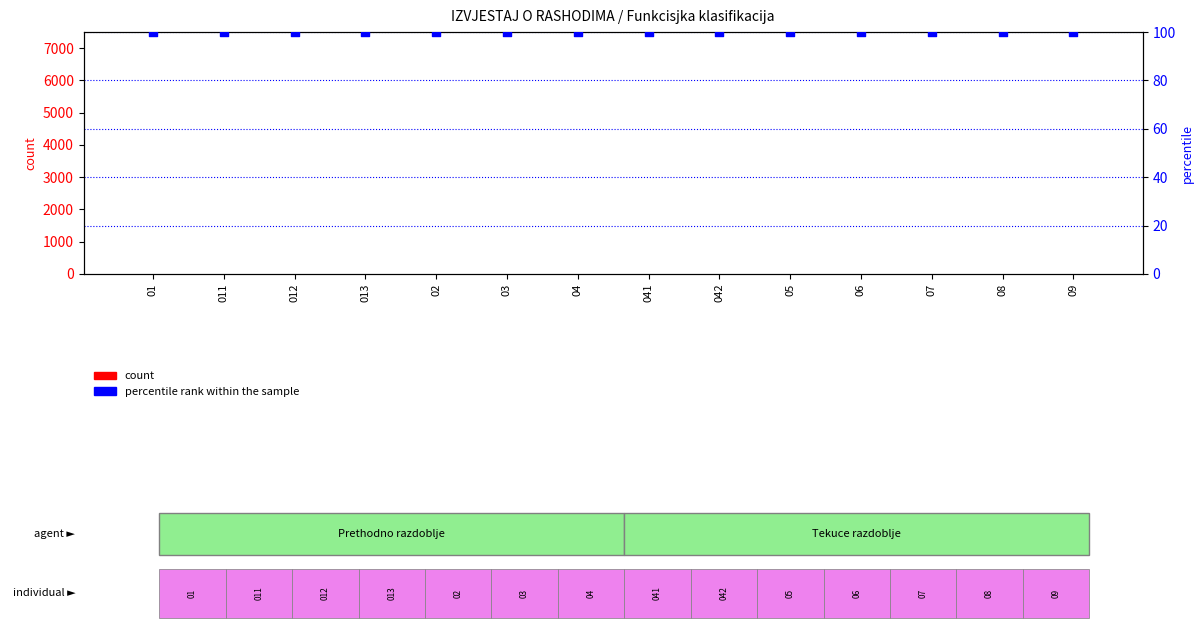

Which series has the widest spread of Y values?

count